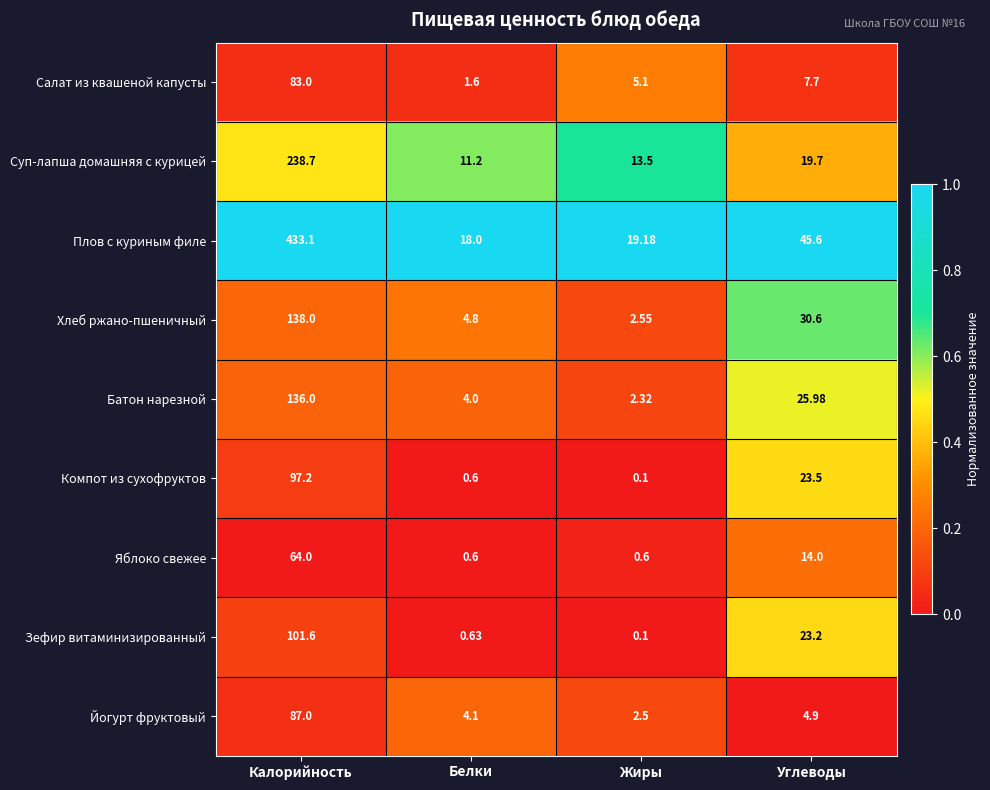

At how many categories does at least one series exceed 0?

4